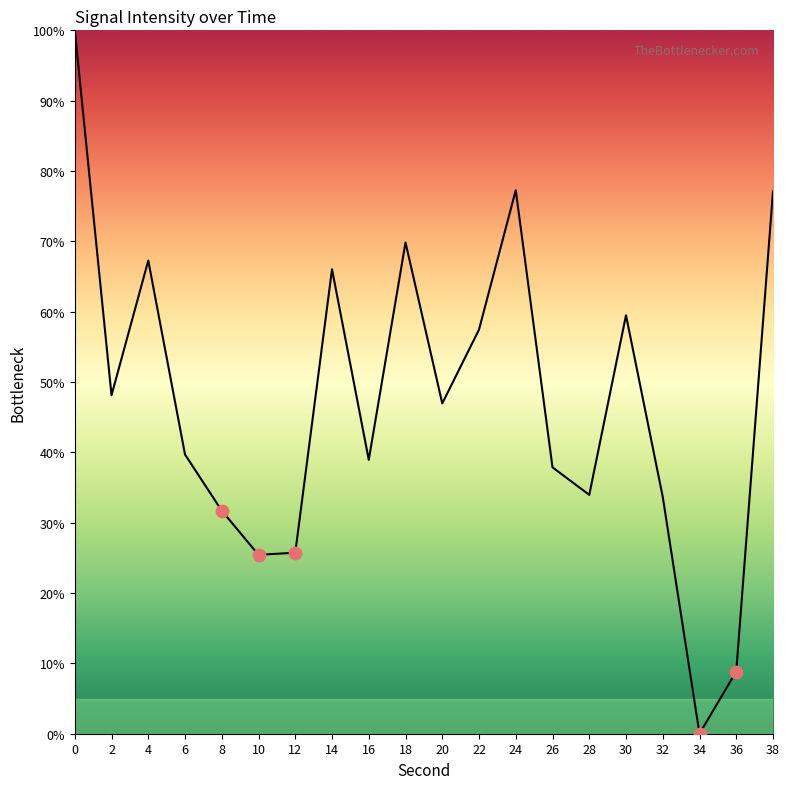

Between 36 and 32, which is larger?

32